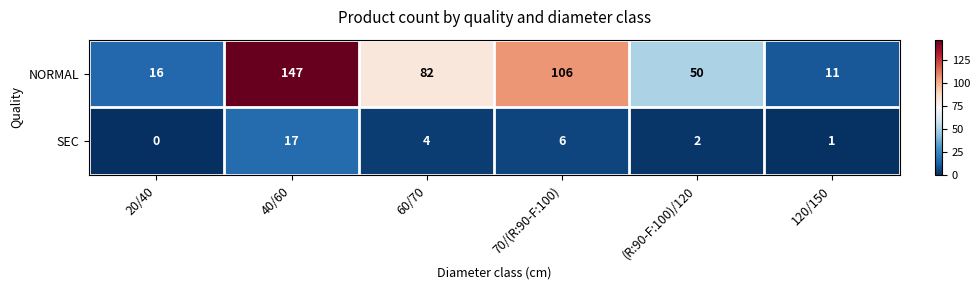

Which series has the largest total across all categories?

NORMAL